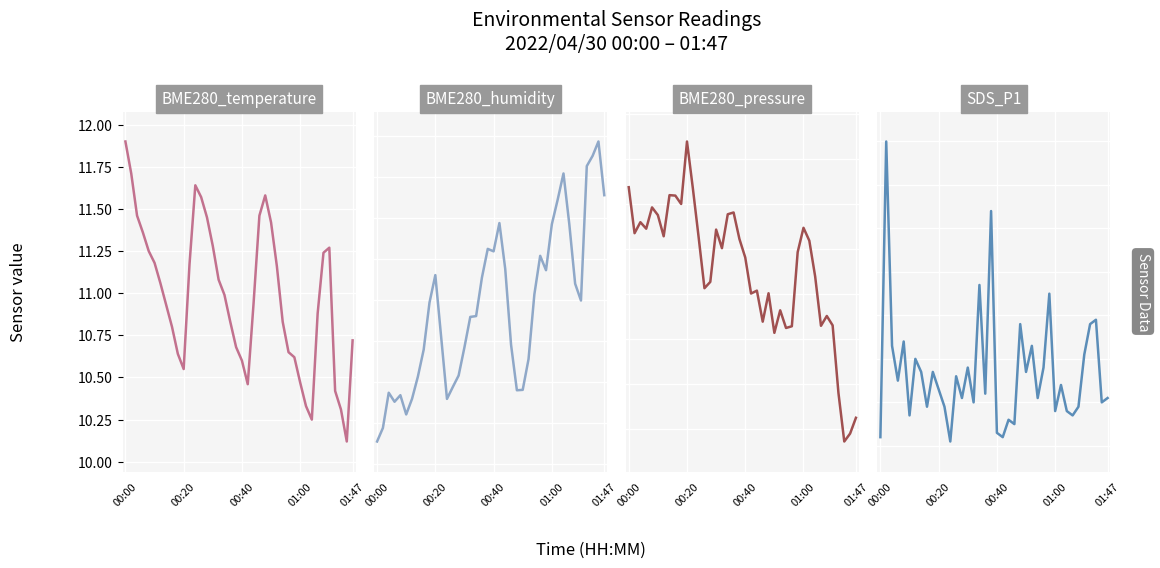

How many interior local peaks does the SDS_P1 series have?

14